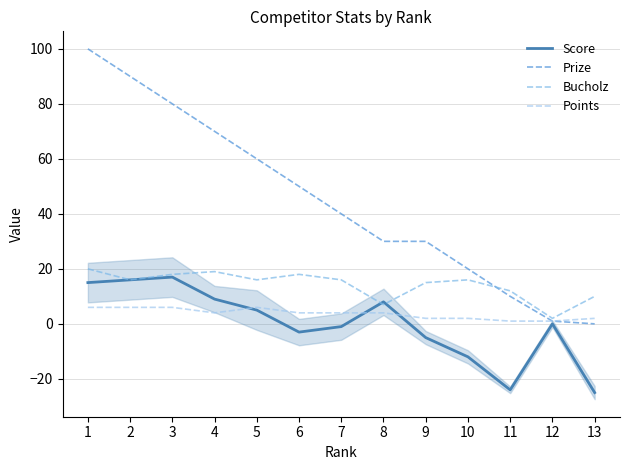

Between 1 and 10, which series saw the biggest shift?

Prize